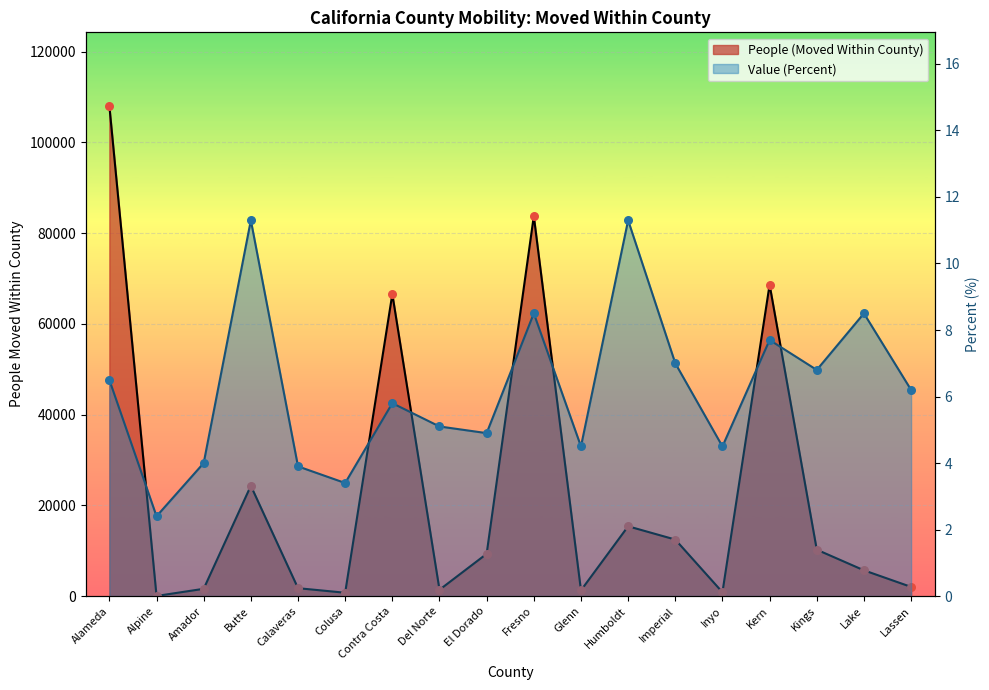

What are all the series names shown in the legend?

People (Moved Within County), Value (Percent)